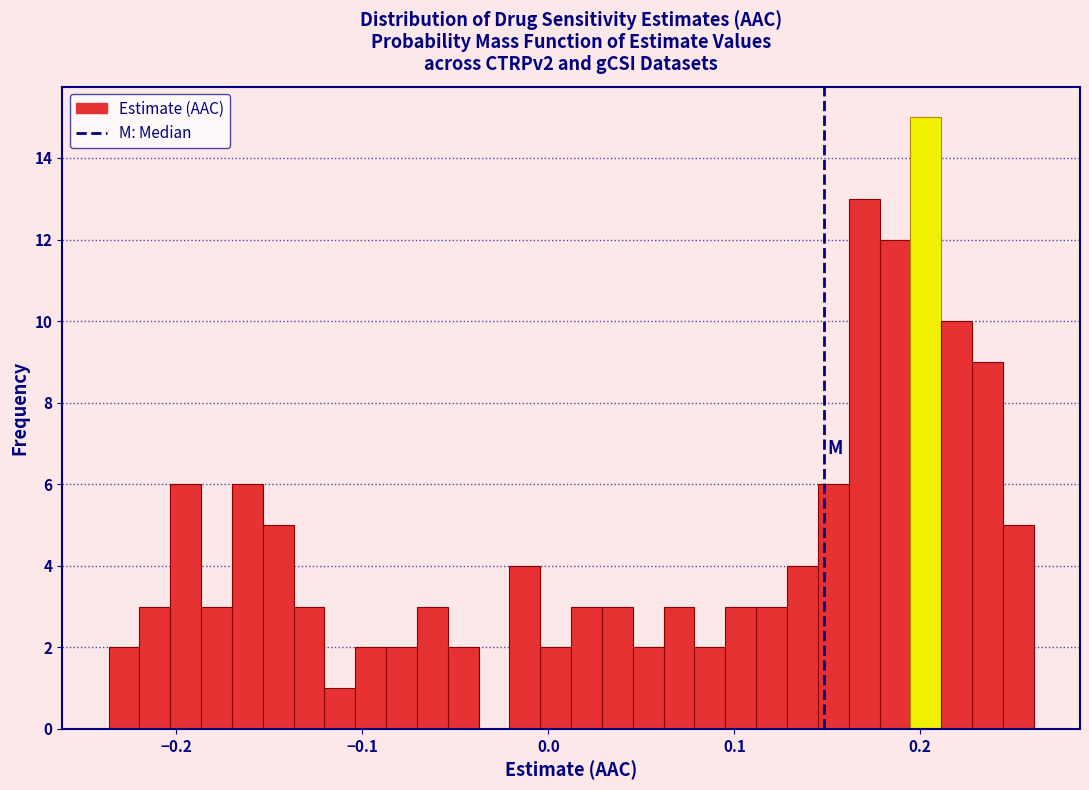

Around what value on the x-axis is the tallest bar? Give the approximate position of its centre, as read against the axis.

0.20